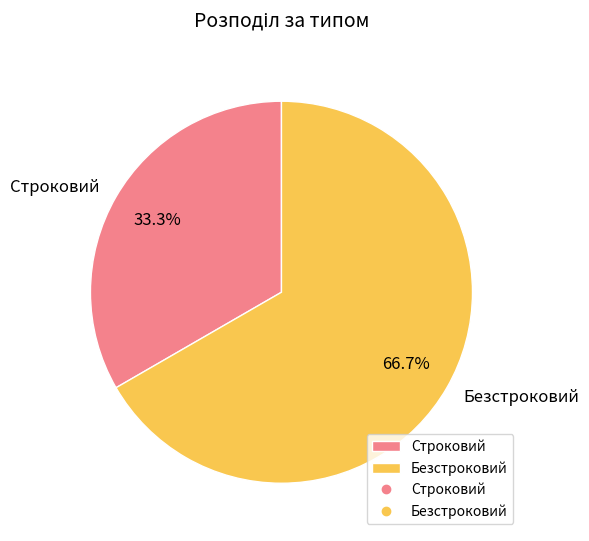

What is the majority slice?

Безстроковий